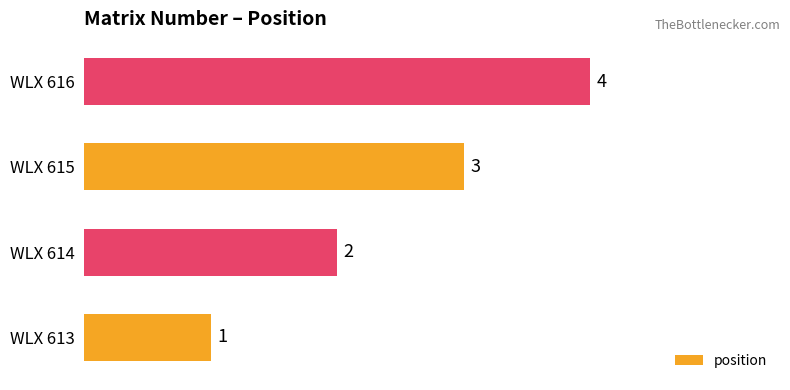

Where is the data nearest to the value 2?

WLX 614